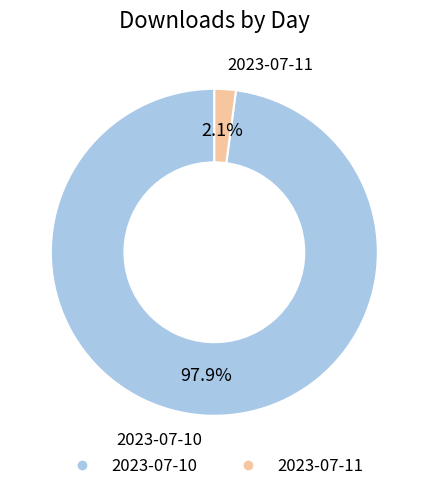

Which category has the biggest portion of the pie?

2023-07-10